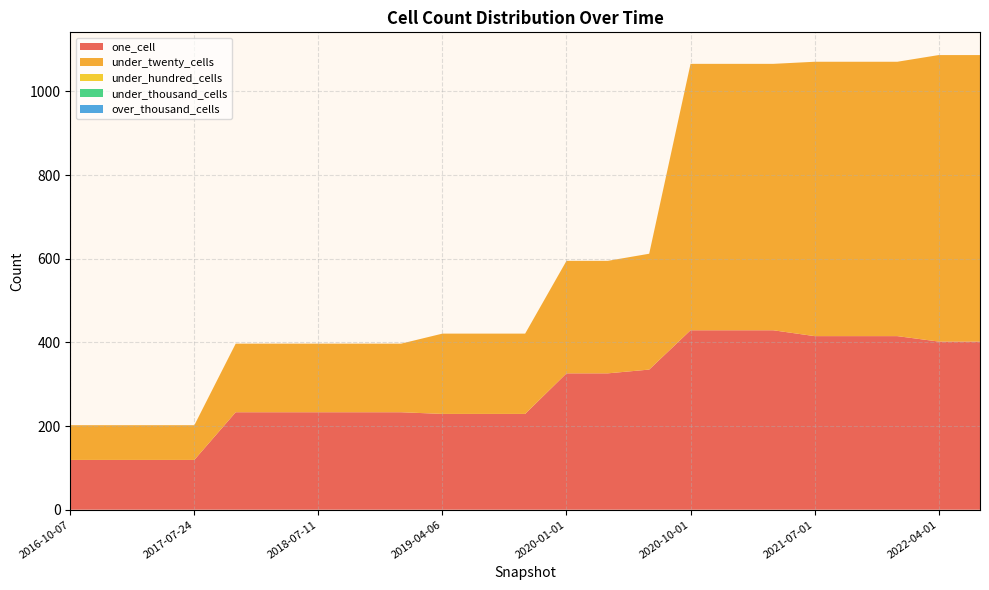

Reading right to left, transcribe all the data shown in this chart.

one_cell: 2022-07-01=402	2022-04-01=402	2022-01-01=415	2021-10-01=415	2021-07-01=415	2021-04-01=429	2021-01-01=429	2020-10-01=429	2020-07-01=335	2020-04-01=326	2020-01-01=326	2019-10-09=229	2019-07-01=229	2019-04-06=229	2019-01-01=233	2018-09-28=233	2018-07-11=233	2018-04-09=233	2017-12-22=233	2017-07-24=119	2017-04-12=119	2016-12-27=119	2016-10-07=119
under_twenty_cells: 2022-07-01=685	2022-04-01=685	2022-01-01=656	2021-10-01=656	2021-07-01=656	2021-04-01=637	2021-01-01=637	2020-10-01=637	2020-07-01=277	2020-04-01=269	2020-01-01=269	2019-10-09=192	2019-07-01=192	2019-04-06=192	2019-01-01=164	2018-09-28=164	2018-07-11=164	2018-04-09=164	2017-12-22=164	2017-07-24=83	2017-04-12=83	2016-12-27=83	2016-10-07=83
under_hundred_cells: 2022-07-01=0	2022-04-01=0	2022-01-01=0	2021-10-01=0	2021-07-01=0	2021-04-01=0	2021-01-01=0	2020-10-01=0	2020-07-01=0	2020-04-01=0	2020-01-01=0	2019-10-09=0	2019-07-01=0	2019-04-06=0	2019-01-01=0	2018-09-28=0	2018-07-11=0	2018-04-09=0	2017-12-22=0	2017-07-24=0	2017-04-12=0	2016-12-27=0	2016-10-07=0
under_thousand_cells: 2022-07-01=0	2022-04-01=0	2022-01-01=0	2021-10-01=0	2021-07-01=0	2021-04-01=0	2021-01-01=0	2020-10-01=0	2020-07-01=0	2020-04-01=0	2020-01-01=0	2019-10-09=0	2019-07-01=0	2019-04-06=0	2019-01-01=0	2018-09-28=0	2018-07-11=0	2018-04-09=0	2017-12-22=0	2017-07-24=0	2017-04-12=0	2016-12-27=0	2016-10-07=0
over_thousand_cells: 2022-07-01=0	2022-04-01=0	2022-01-01=0	2021-10-01=0	2021-07-01=0	2021-04-01=0	2021-01-01=0	2020-10-01=0	2020-07-01=0	2020-04-01=0	2020-01-01=0	2019-10-09=0	2019-07-01=0	2019-04-06=0	2019-01-01=0	2018-09-28=0	2018-07-11=0	2018-04-09=0	2017-12-22=0	2017-07-24=0	2017-04-12=0	2016-12-27=0	2016-10-07=0